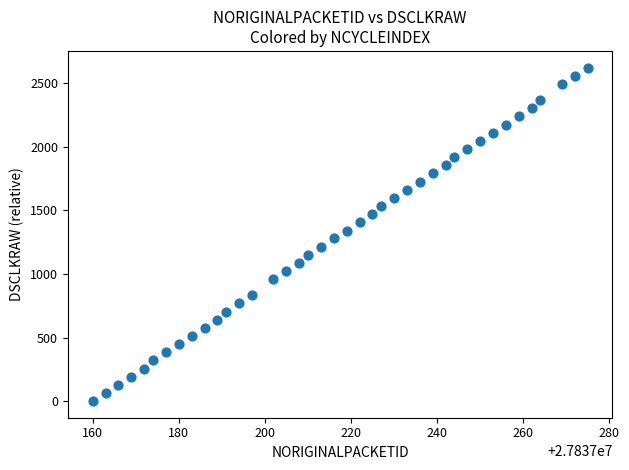

What is the range of X values (max minus min)?

115.0